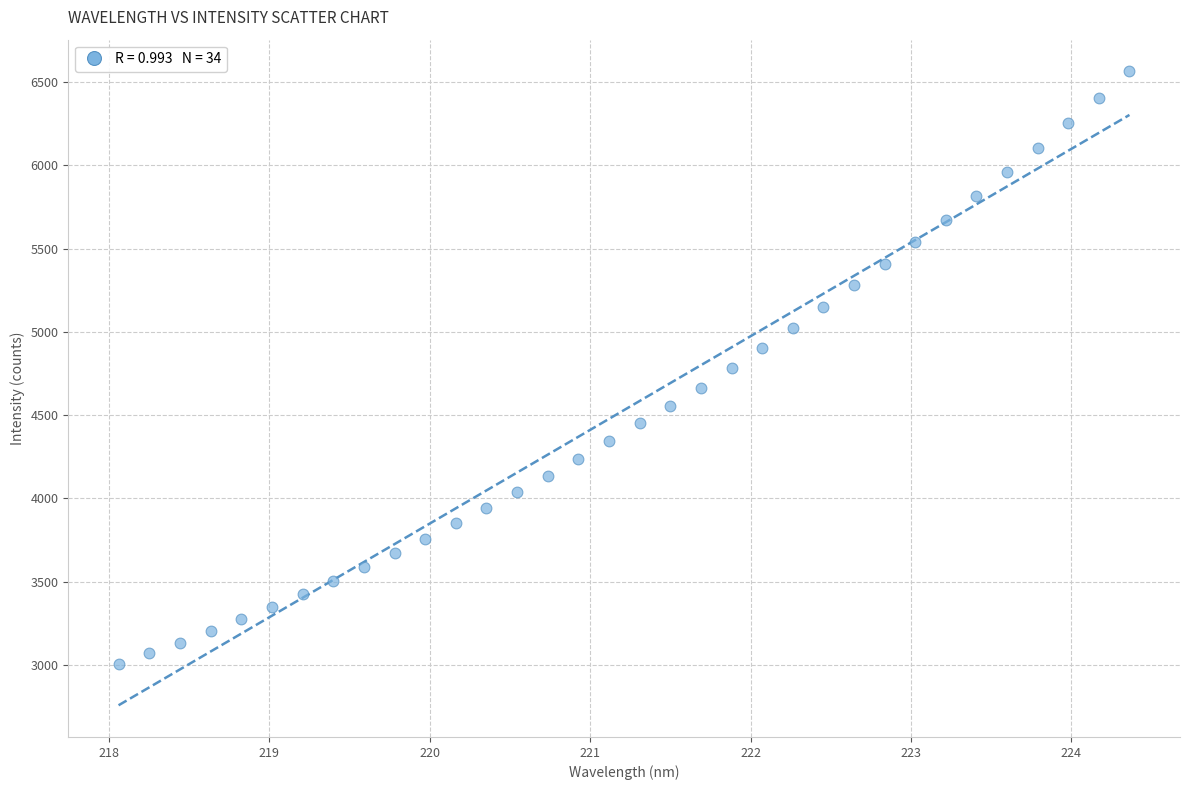

What is the range of Y values (max minus min)?

3561.4